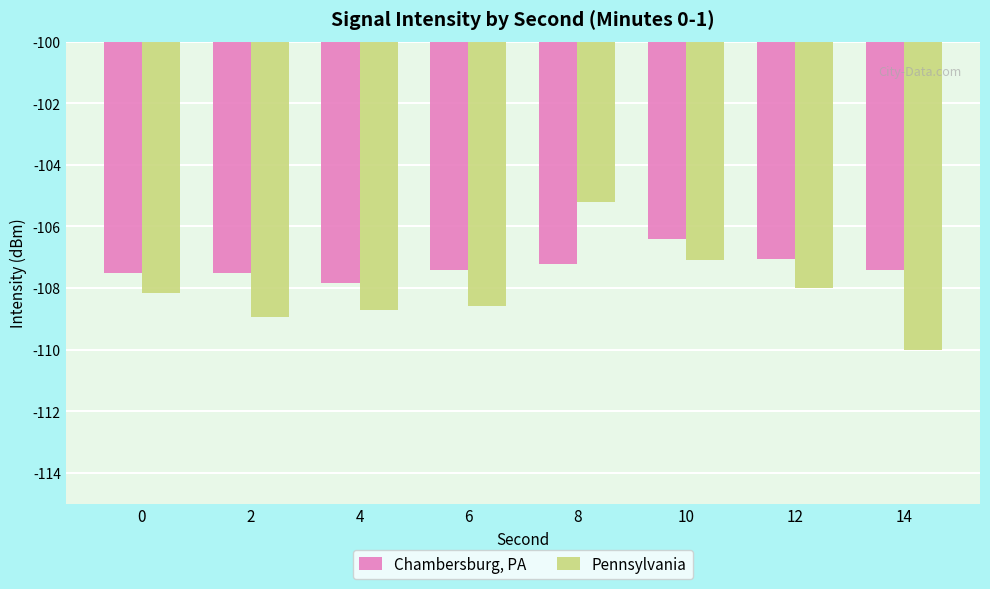

What is the difference between the Pennsylvania values at 4 and 8?

3.5